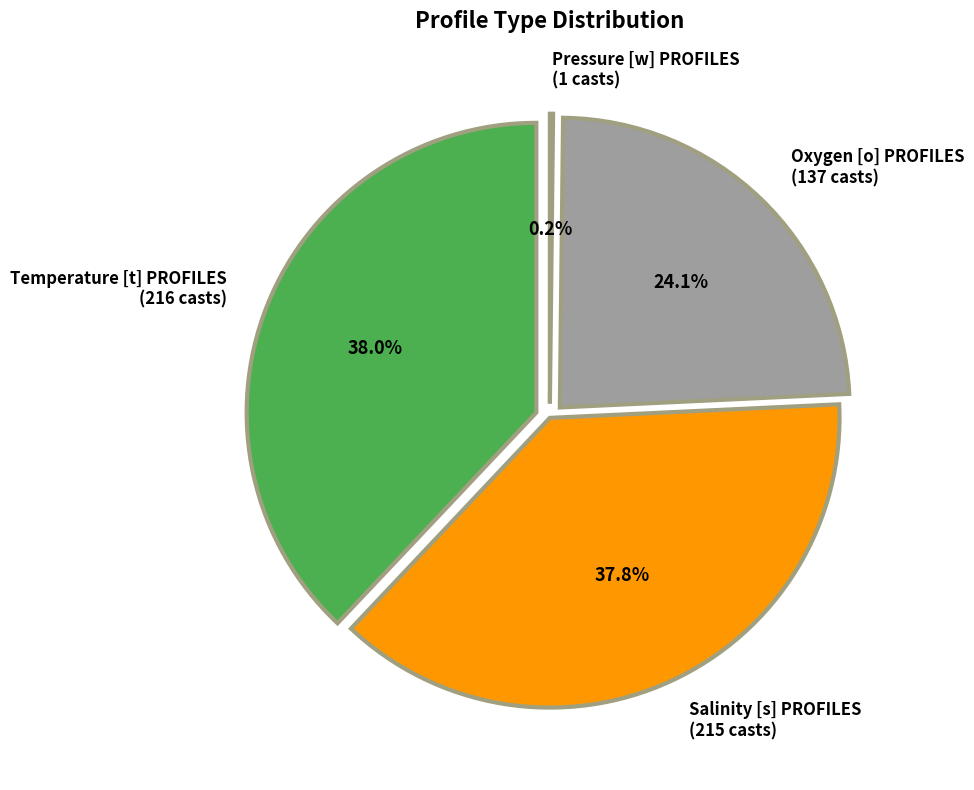

To the nearest percent, what is the combined percentage of Salinity [s] PROFILES and Oxygen [o] PROFILES?

62%